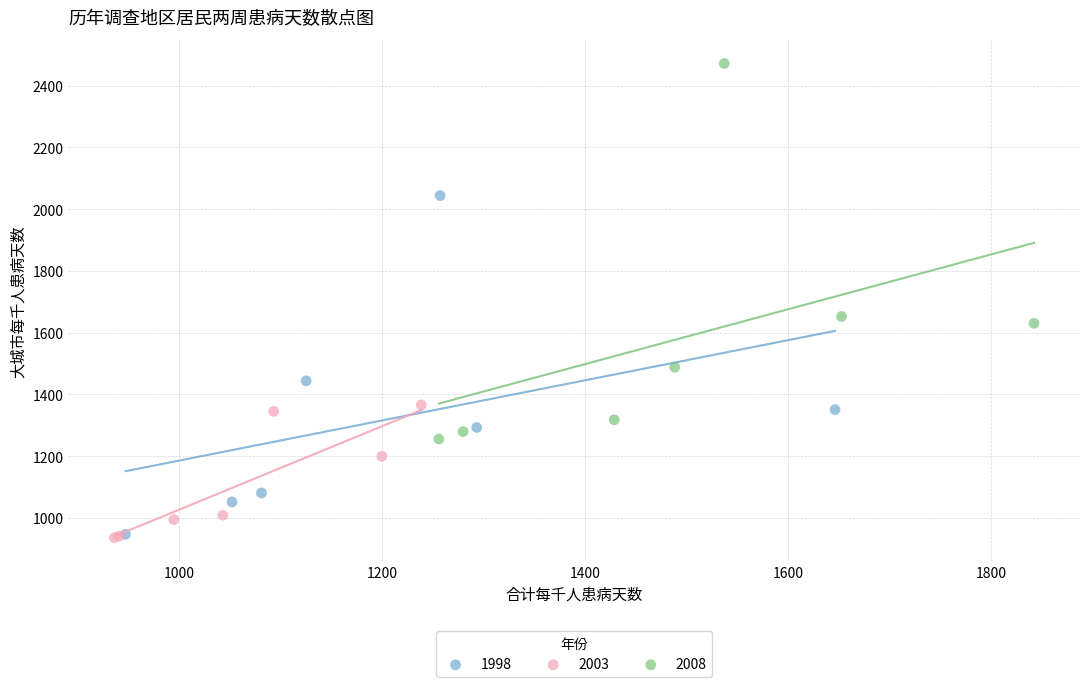

Which series has the largest Y range (max minus min)?

2008